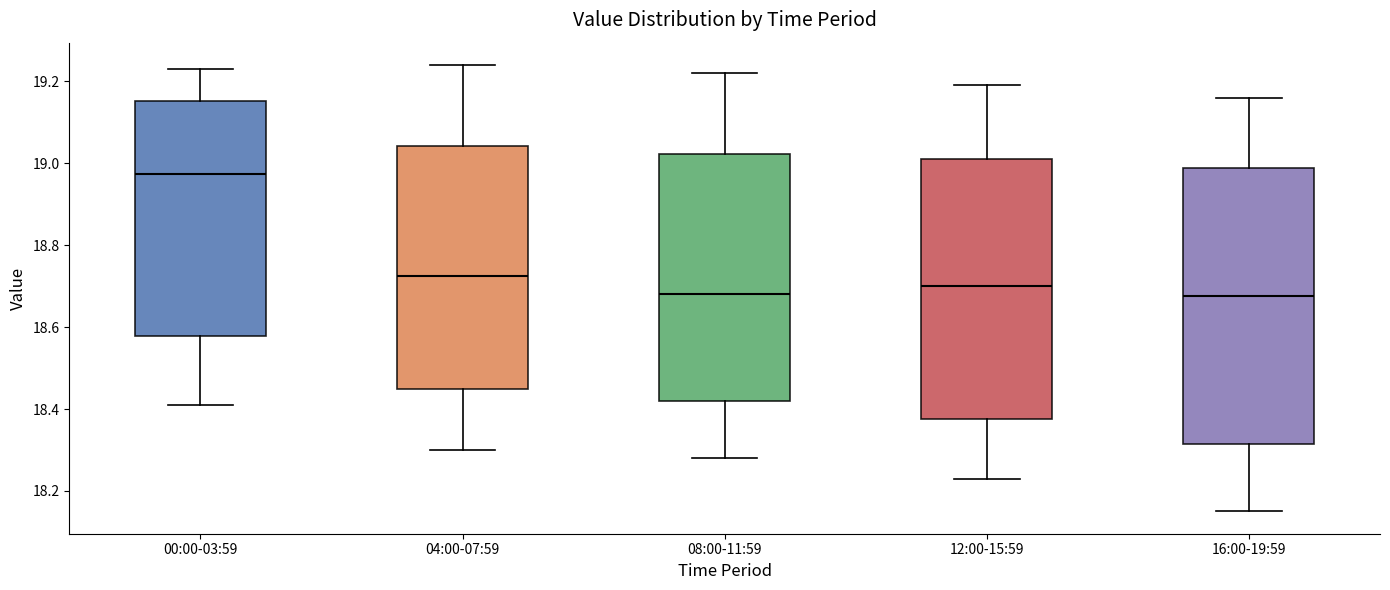

Reading left to right, transcribe this box plot: for each box, give where its median line is, the range the box spans, and where its two whiskers end, as read against the y-axis. The values are not printed on the chart, so give them approximately, as read against the axis.

00:00-03:59: median 18.98, box 18.58 to 19.16, whiskers 18.42 to 19.24
04:00-07:59: median 18.72, box 18.46 to 19.04, whiskers 18.30 to 19.24
08:00-11:59: median 18.68, box 18.42 to 19.02, whiskers 18.28 to 19.22
12:00-15:59: median 18.70, box 18.38 to 19.02, whiskers 18.24 to 19.20
16:00-19:59: median 18.68, box 18.32 to 18.98, whiskers 18.16 to 19.16